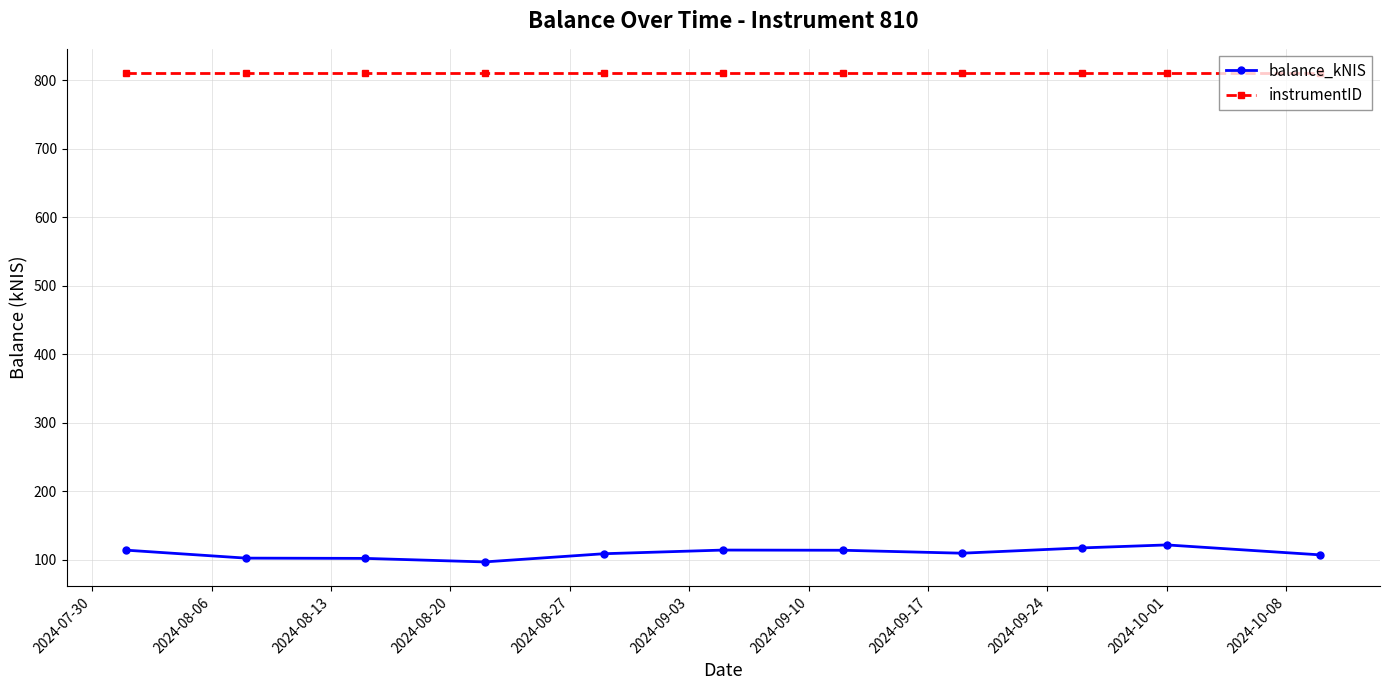

What is the value of the instrumentID point at the 10th from the left?

810.0